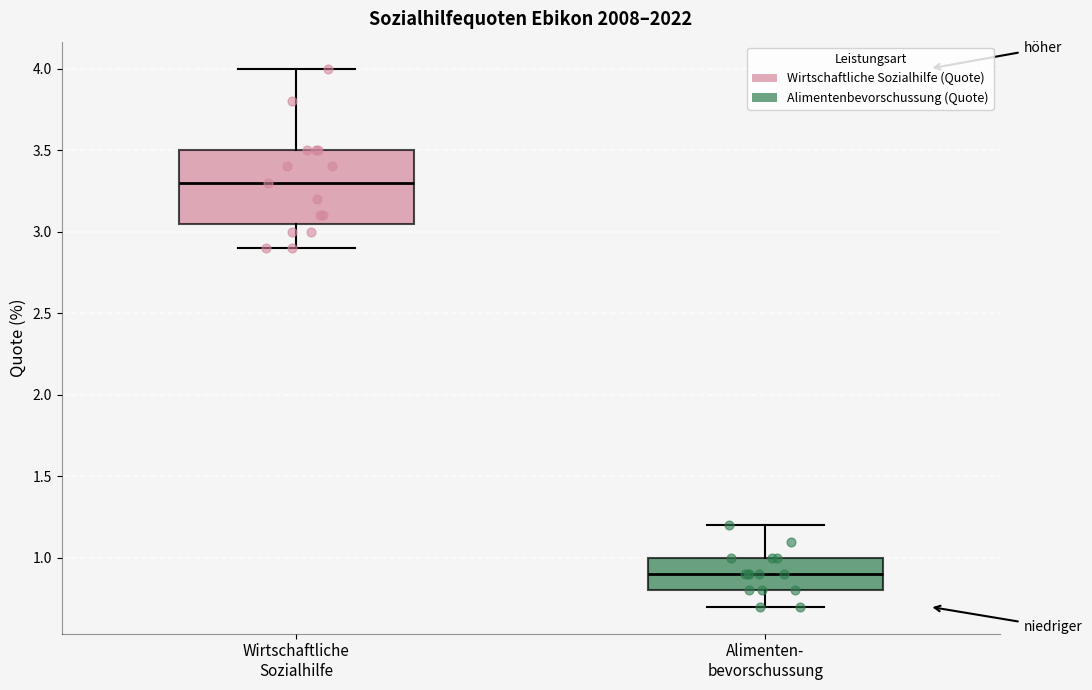

Which box is the tallest, from its lower edge to its upper edge?

Wirtschaftliche Sozialhilfe